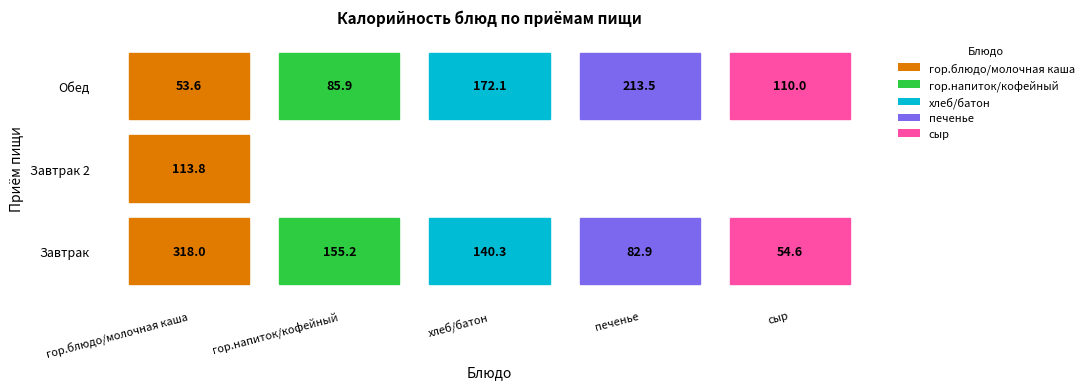

The value of Завтрак 2 at гор.напиток/кофейный is 49.9. True or false?

False